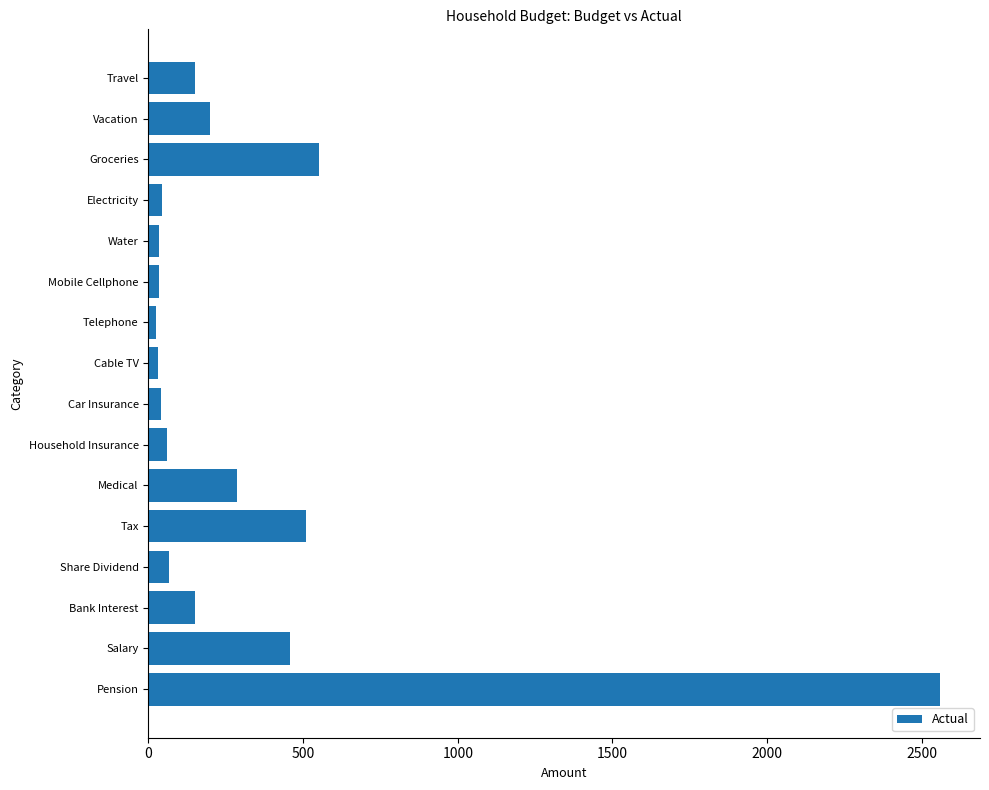

Between Vacation and Tax, which is larger?

Tax